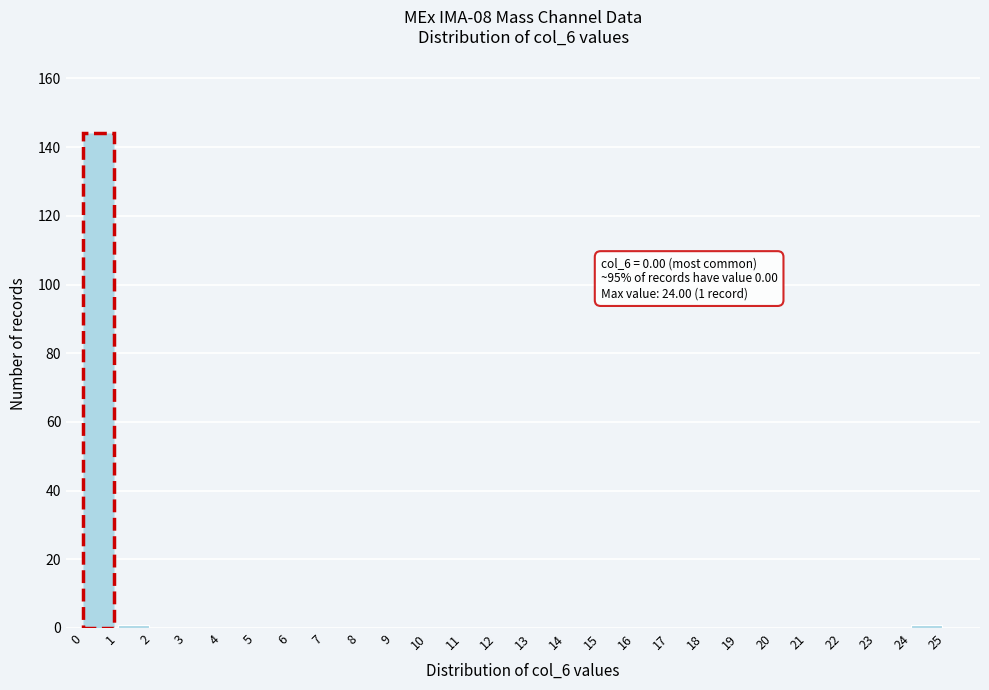

Over which range of the x-axis is the bar tallest?

0 to 1